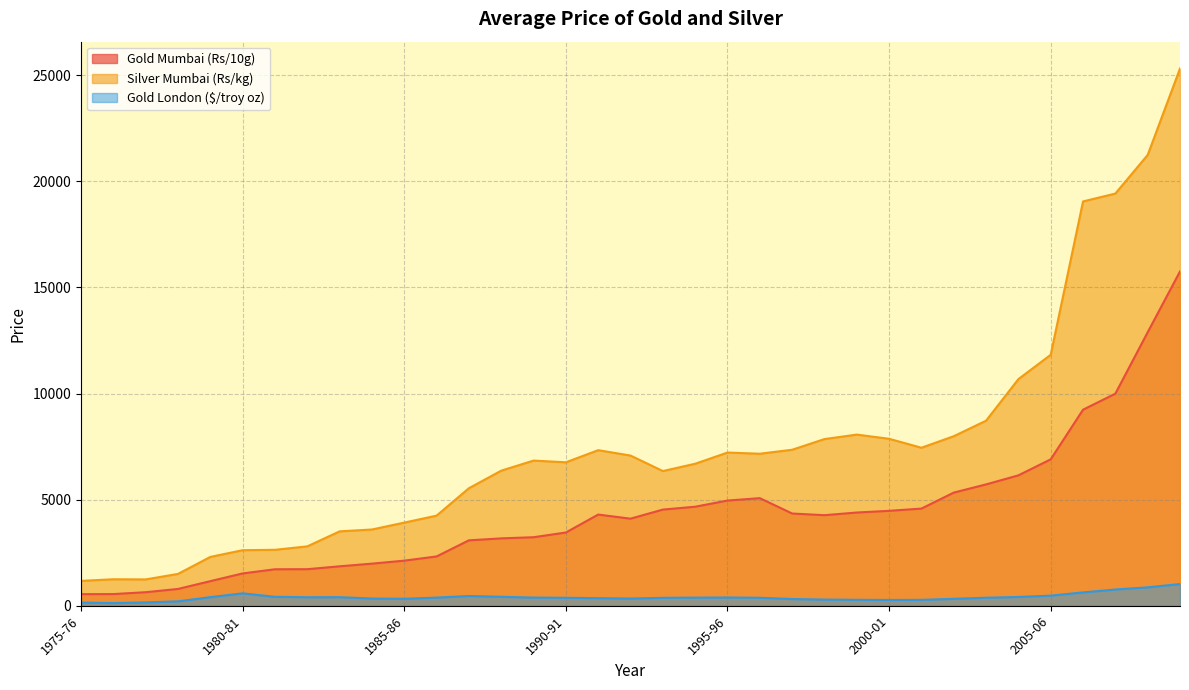

How many lines are shown in the chart?

3